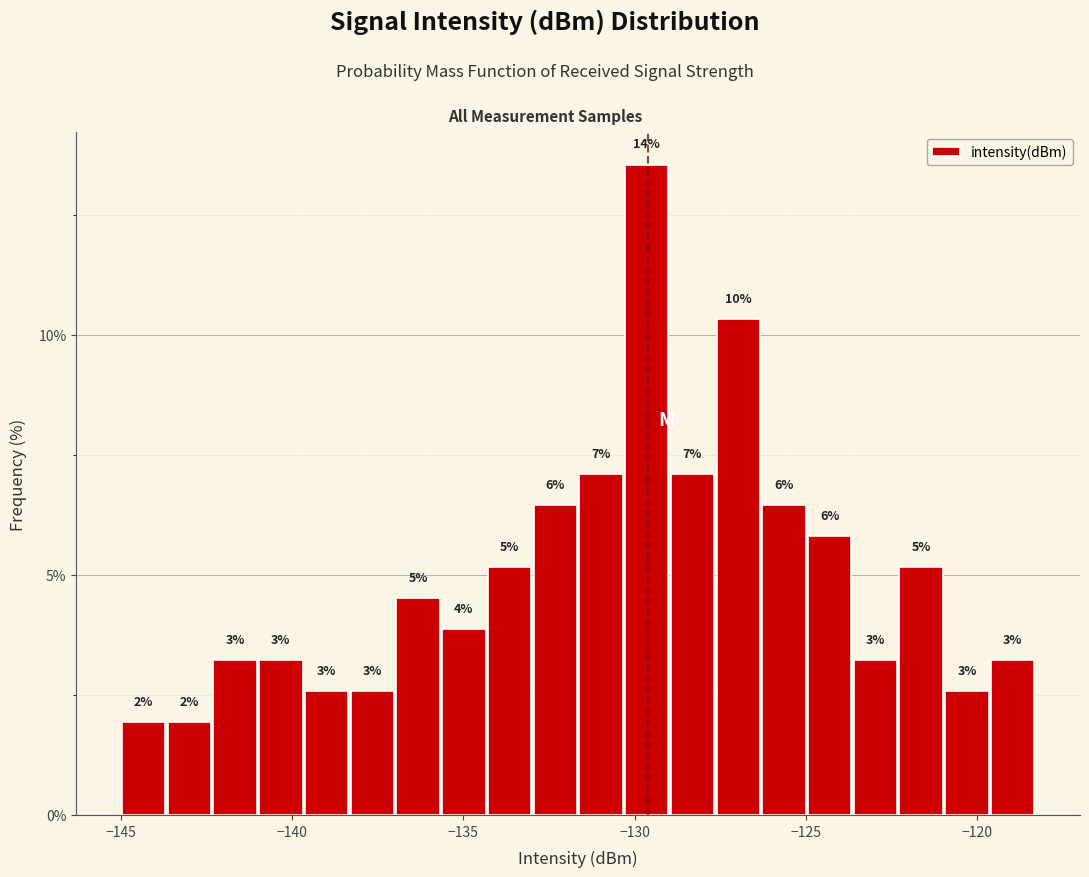

Around what value on the x-axis is the tallest bar? Give the approximate position of its centre, as read against the axis.

-129.5